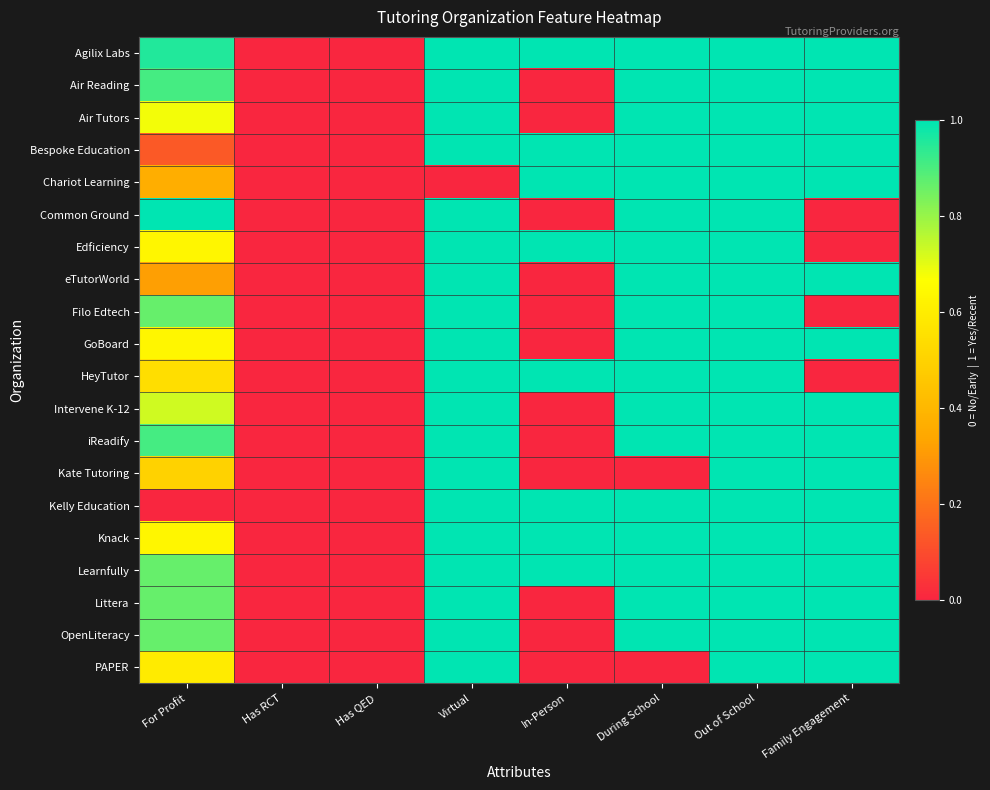

Which label corresponds to the largest value in the chart?

Virtual